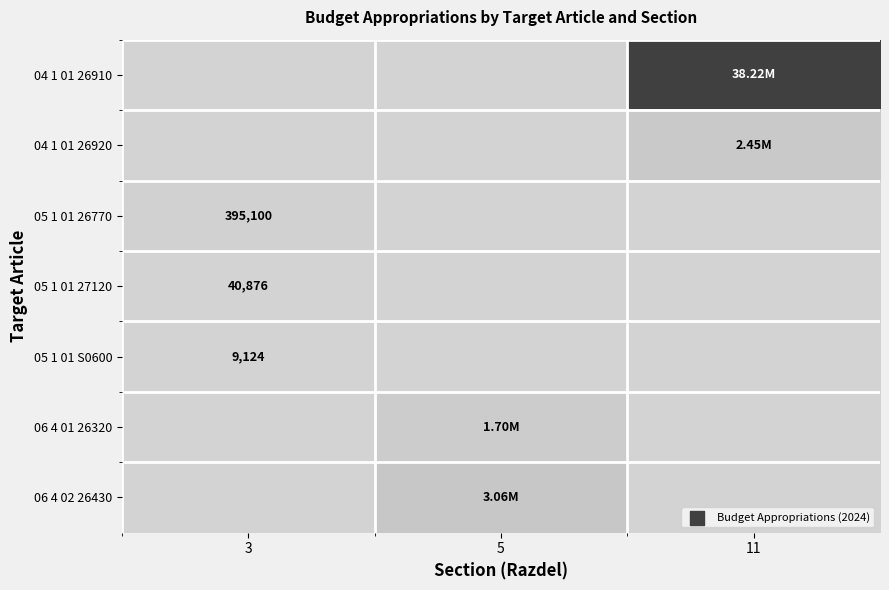

What is the average value of the 05 1 01 26770 series?

131700.0